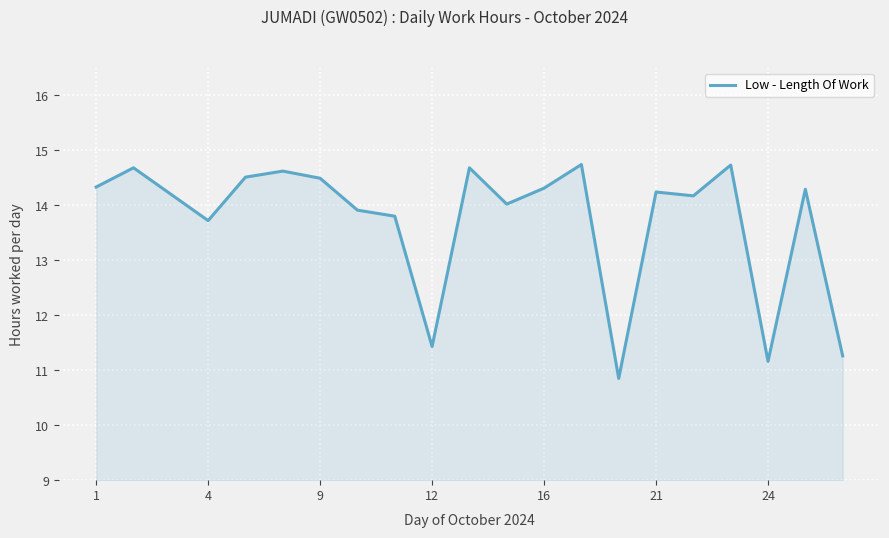

What is the difference between the maximum and minimum values?

3.9